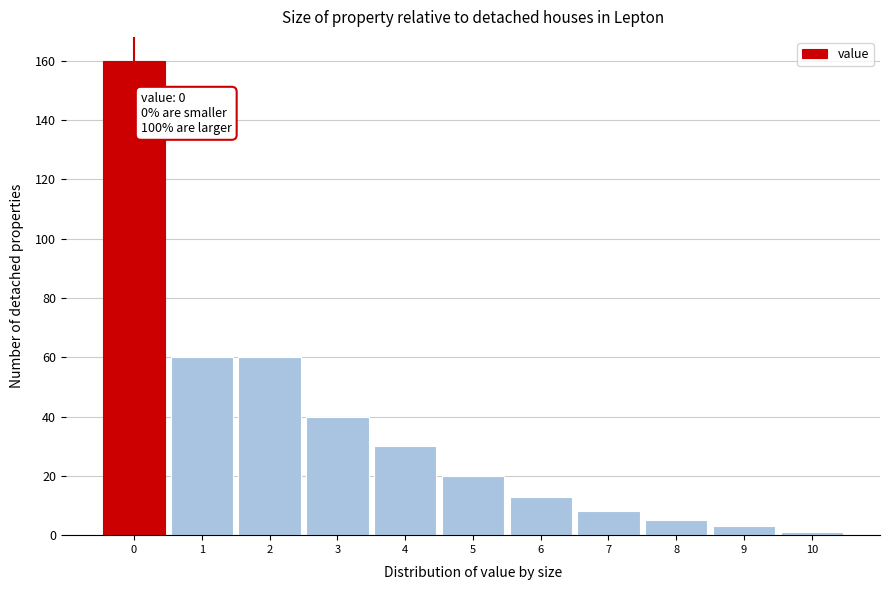

Reading left to right, what are all the values shown in this chart?

160	60	60	40	30	20	13	8	5	3	1